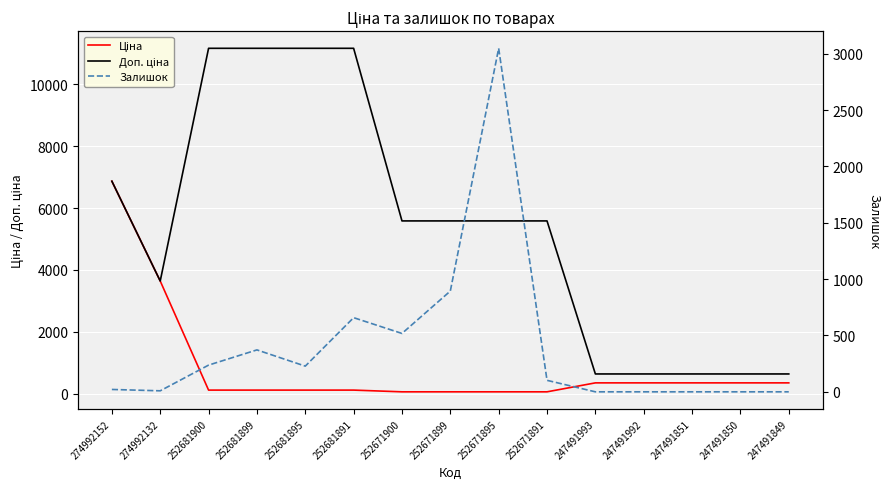

What are all the series names shown in the legend?

Ціна, Доп. ціна, Залишок